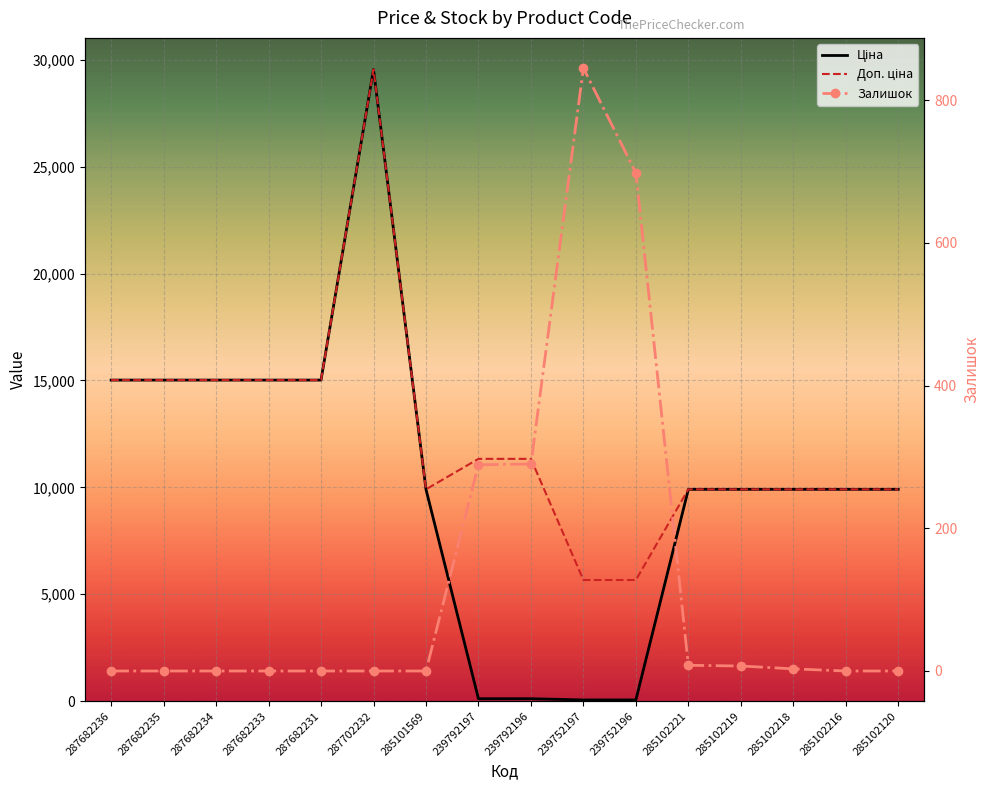

What are all the series names shown in the legend?

Ціна, Доп. ціна, Залишок